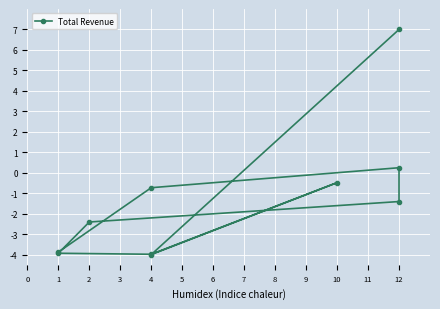

Count the number of data series in this chart.

1